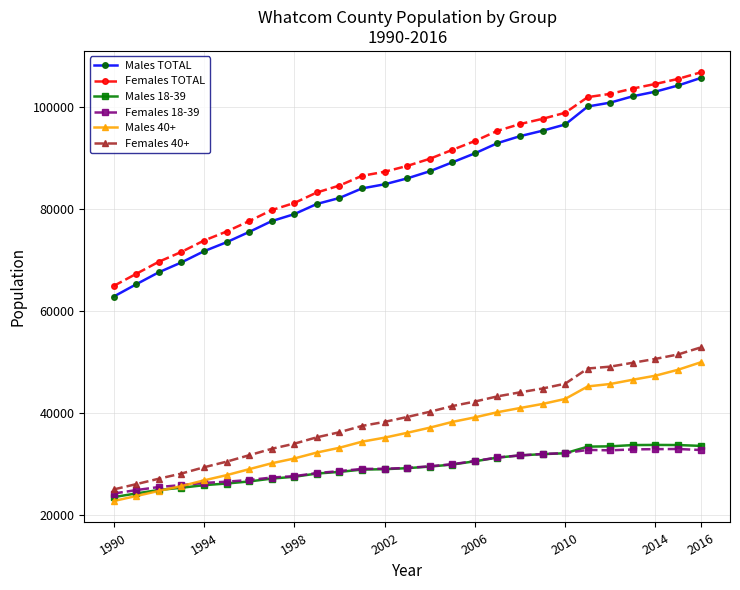

What is the greatest value displayed?

106822